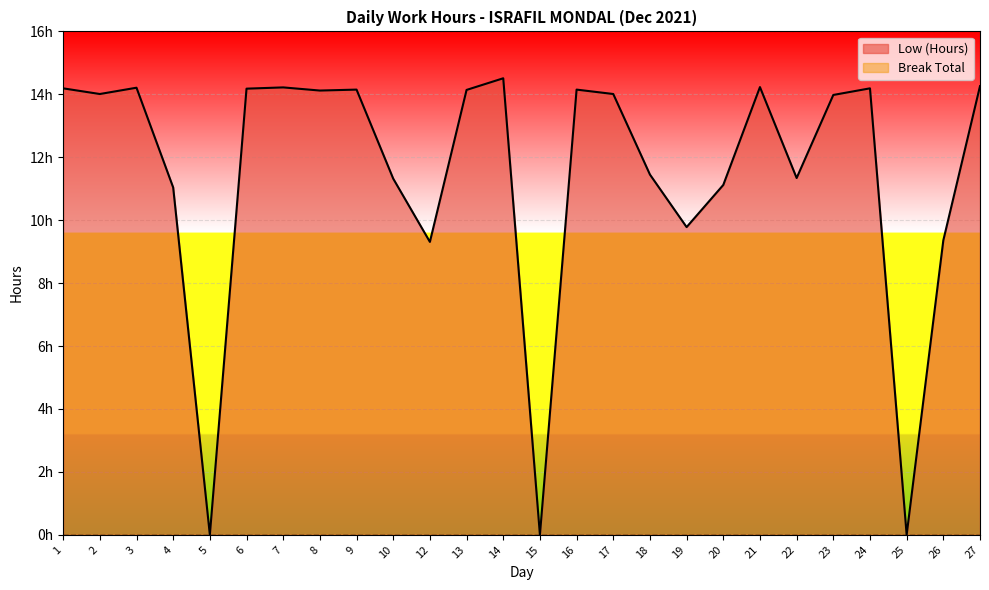

Reading left to right, list all the values displayed in this chart.

14.2	14.0	14.2	11.0	0.0	14.2	14.2	14.1	14.2	11.3	9.3	14.1	14.5	0.0	14.2	14.0	11.4	9.8	11.1	14.2	11.3	14.0	14.2	0.0	9.4	14.3